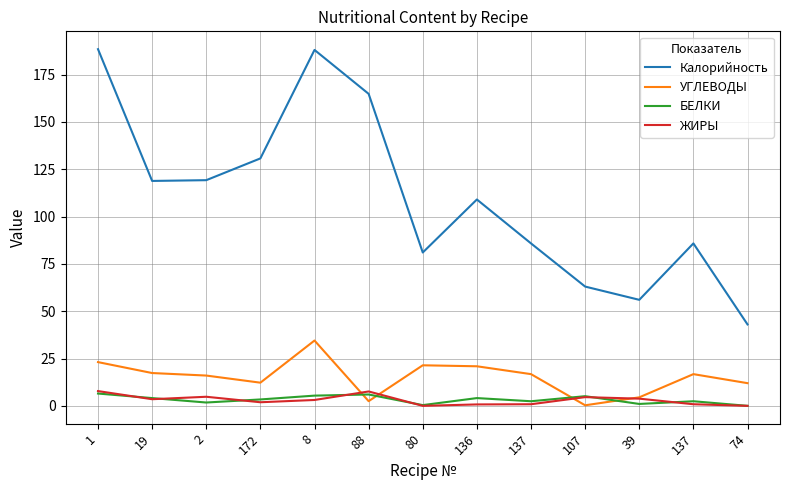

Between 1 and 172, which series saw the biggest shift?

Калорийность